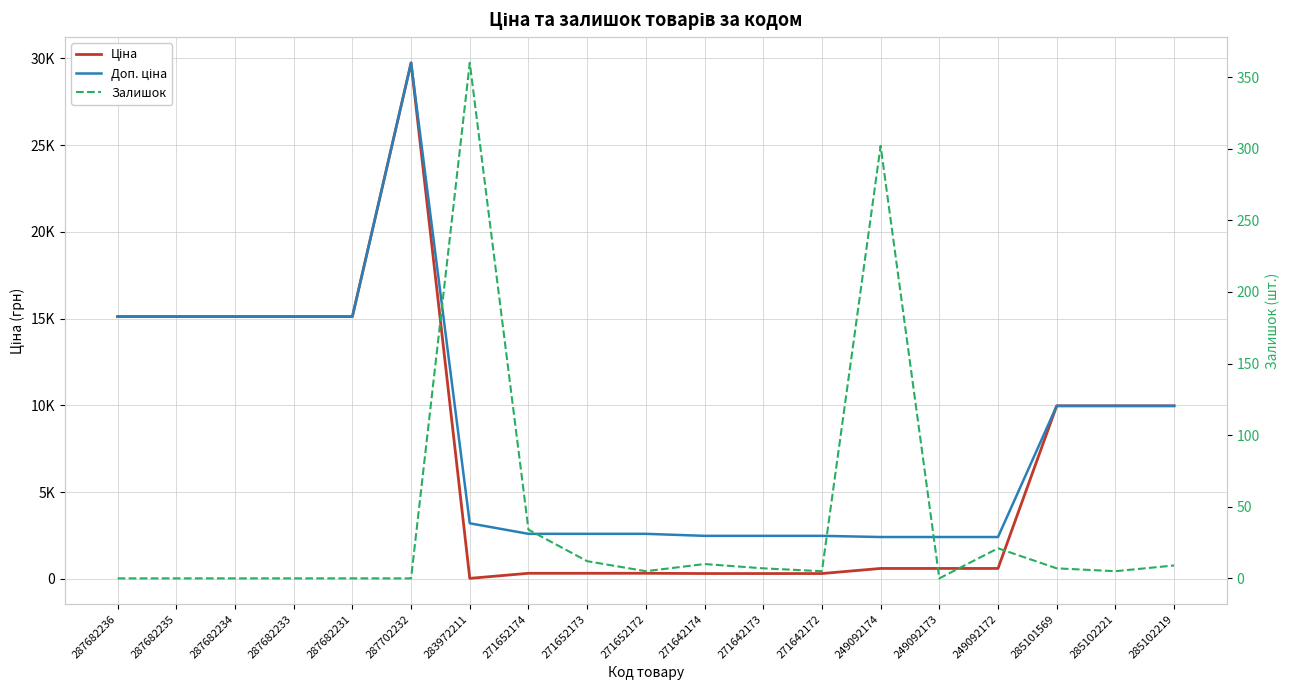

The Ціна series shows 9975.0 at 285101569. True or false?

True